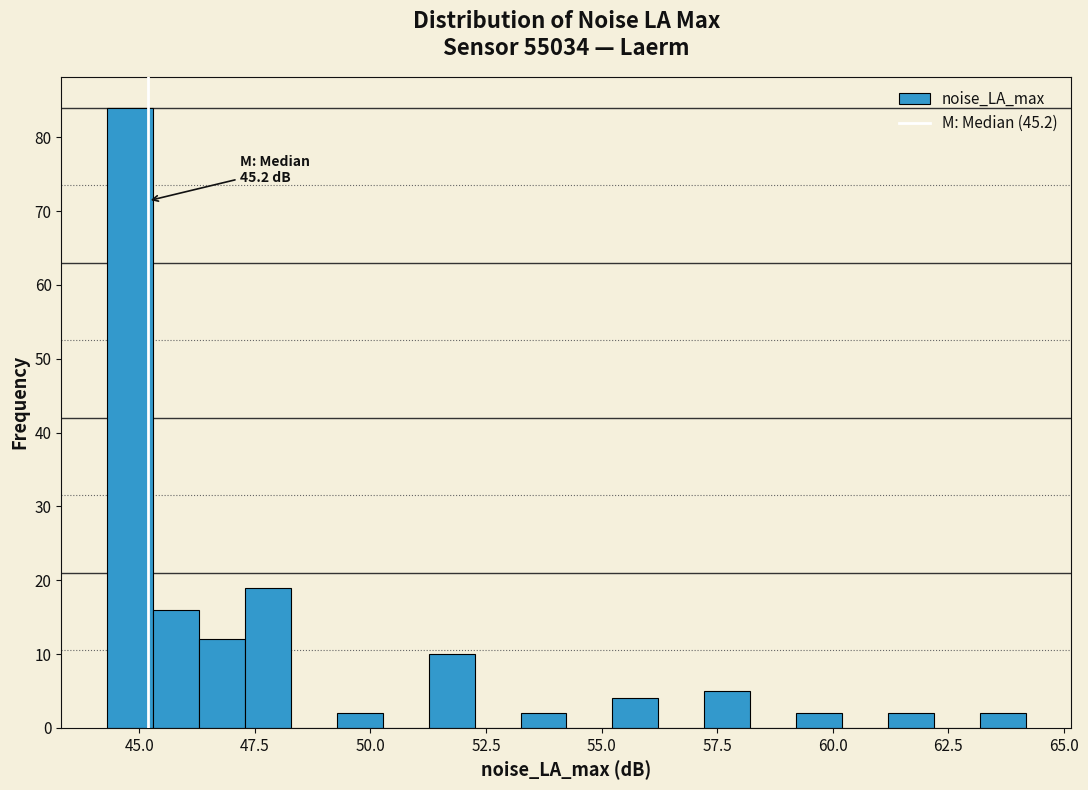

Around what value on the x-axis is the tallest bar? Give the approximate position of its centre, as read against the axis.

45.0